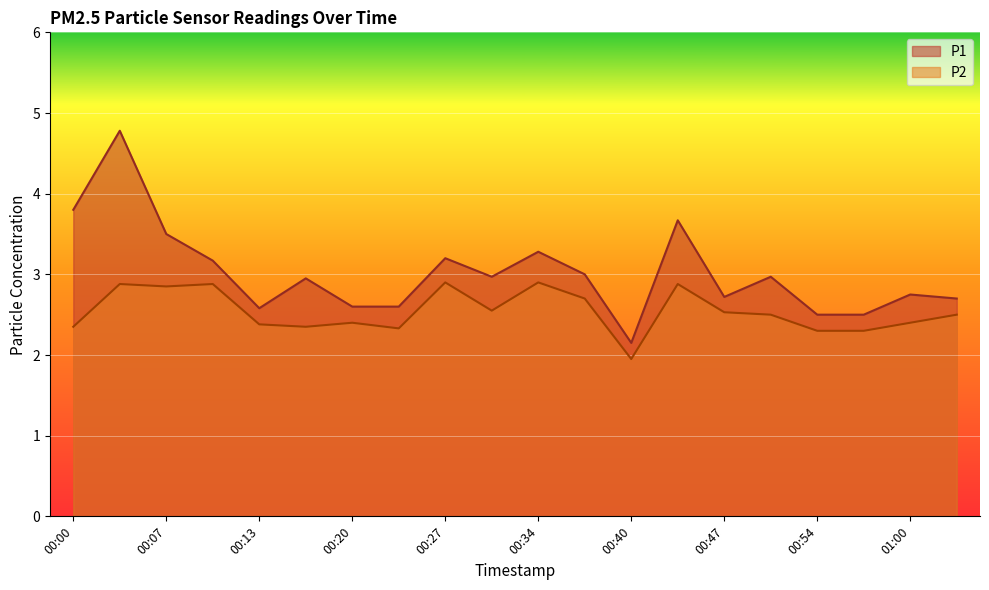

Reading left to right, list all the values displayed in this chart.

P1: 3.8	4.8	3.5	3.2	2.6	3.0	2.6	2.6	3.2	3.0	3.3	3.0	2.1	3.7	2.7	3.0	2.5	2.5	2.8	2.7
P2: 2.4	2.9	2.9	2.9	2.4	2.4	2.4	2.3	2.9	2.5	2.9	2.7	1.9	2.9	2.5	2.5	2.3	2.3	2.4	2.5